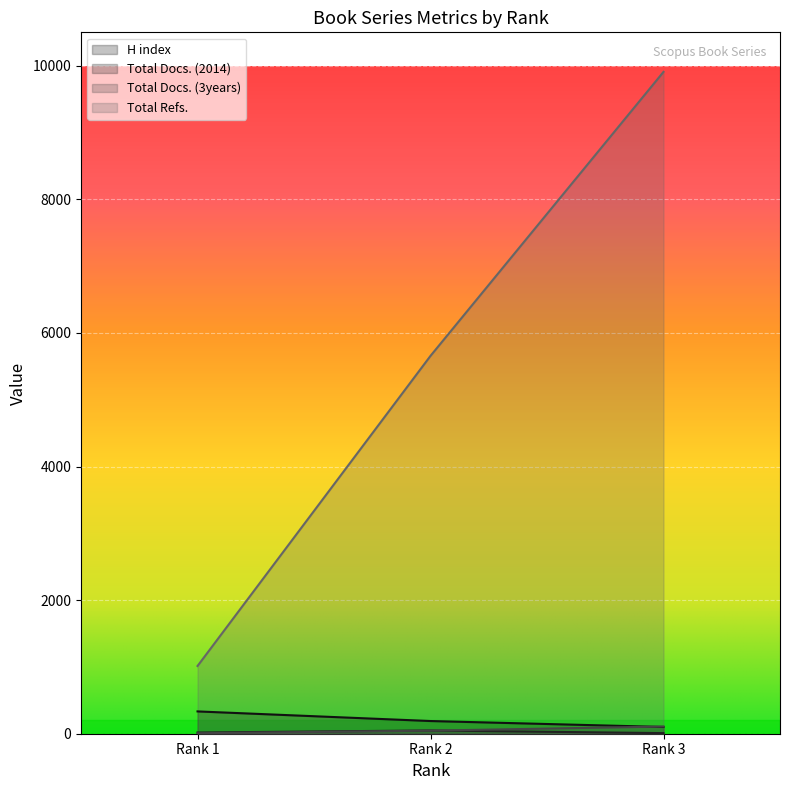

At which label is H index closest to 217?

Rank 2